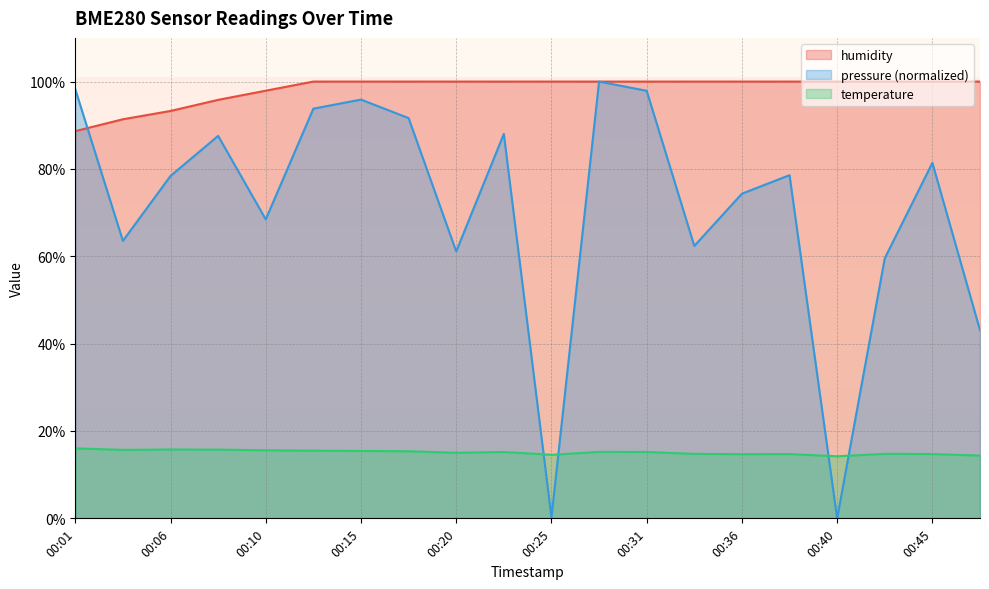

True or false: pressure_norm has a value of -68.6 at 00:40.

False